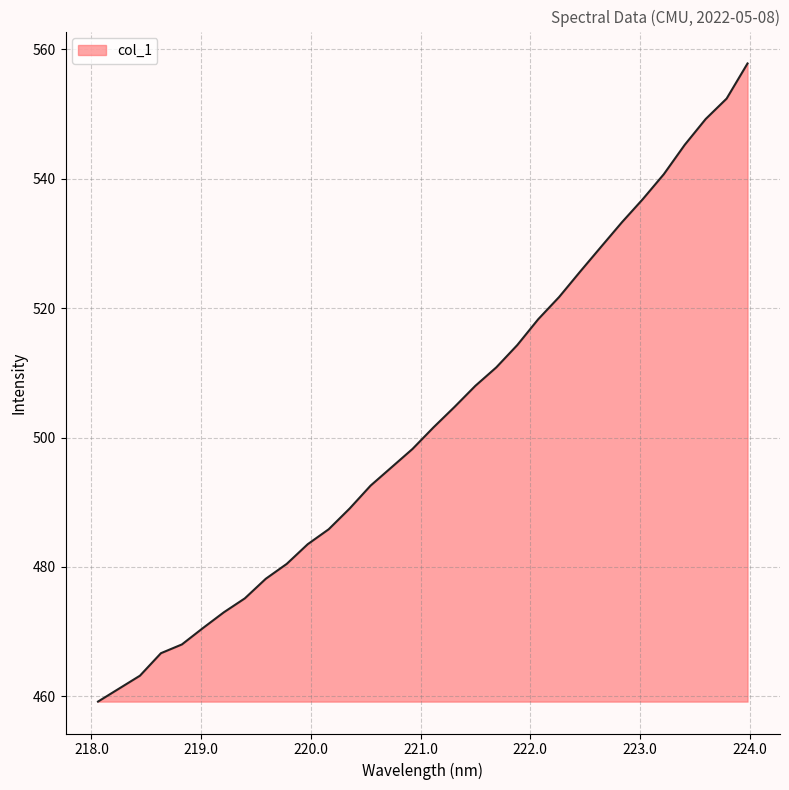

What is the greatest value displayed?

557.8